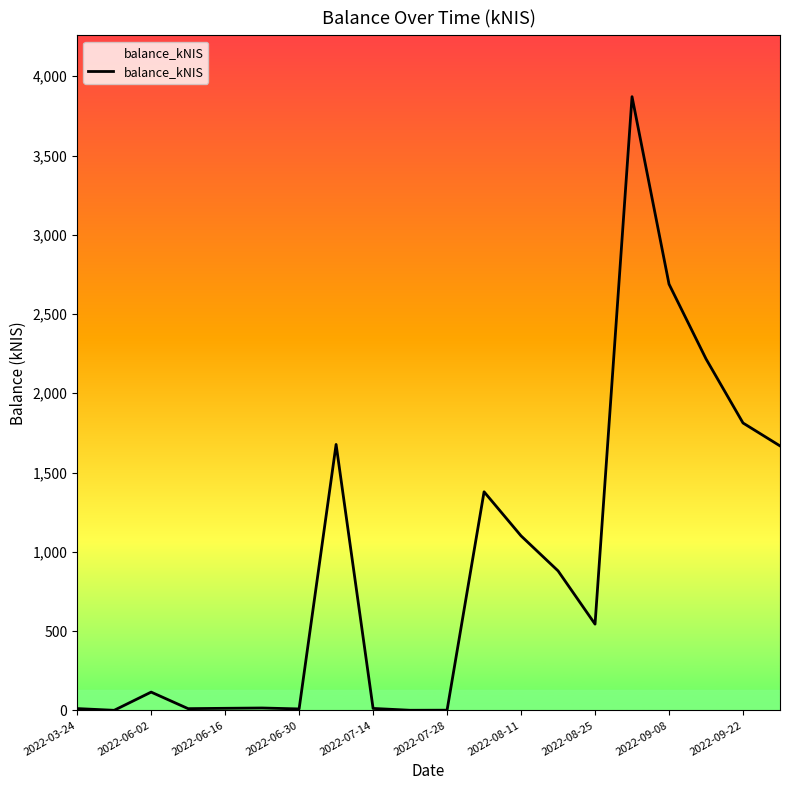

What is the maximum value shown in the chart?

3871.3